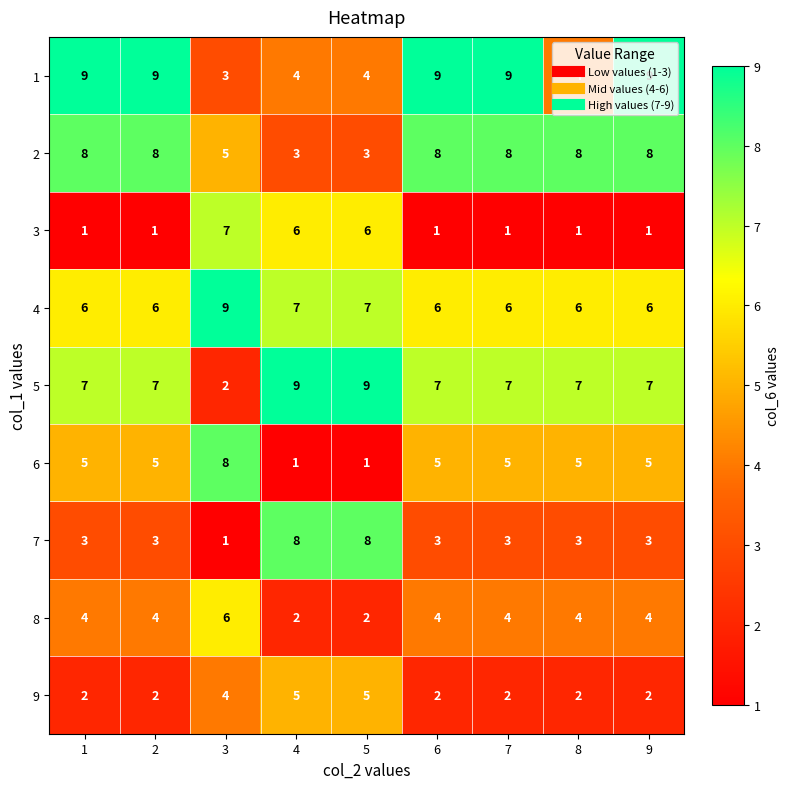

What is the average value of the 4 series?

7